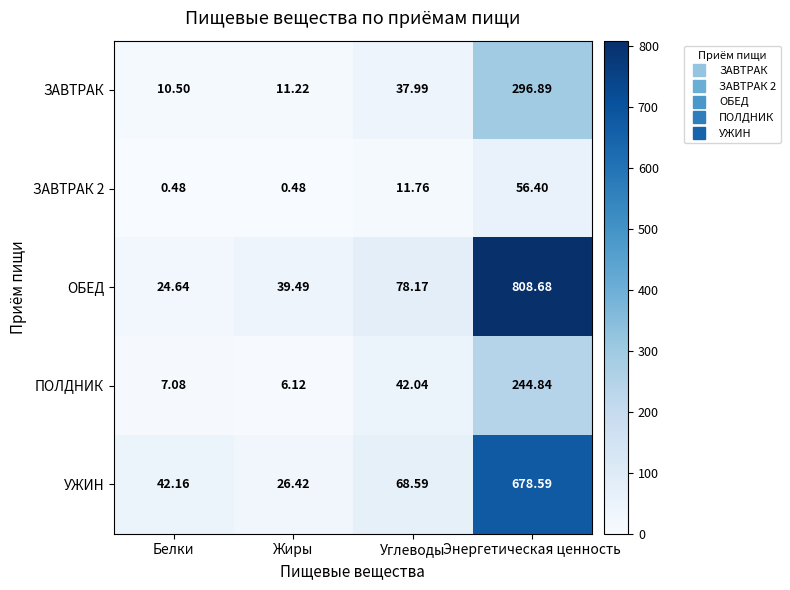

How many categories are shown in the chart?

4